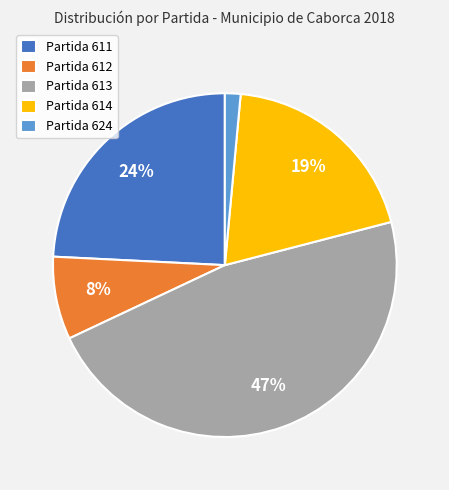

Does any single category account for the majority?

No